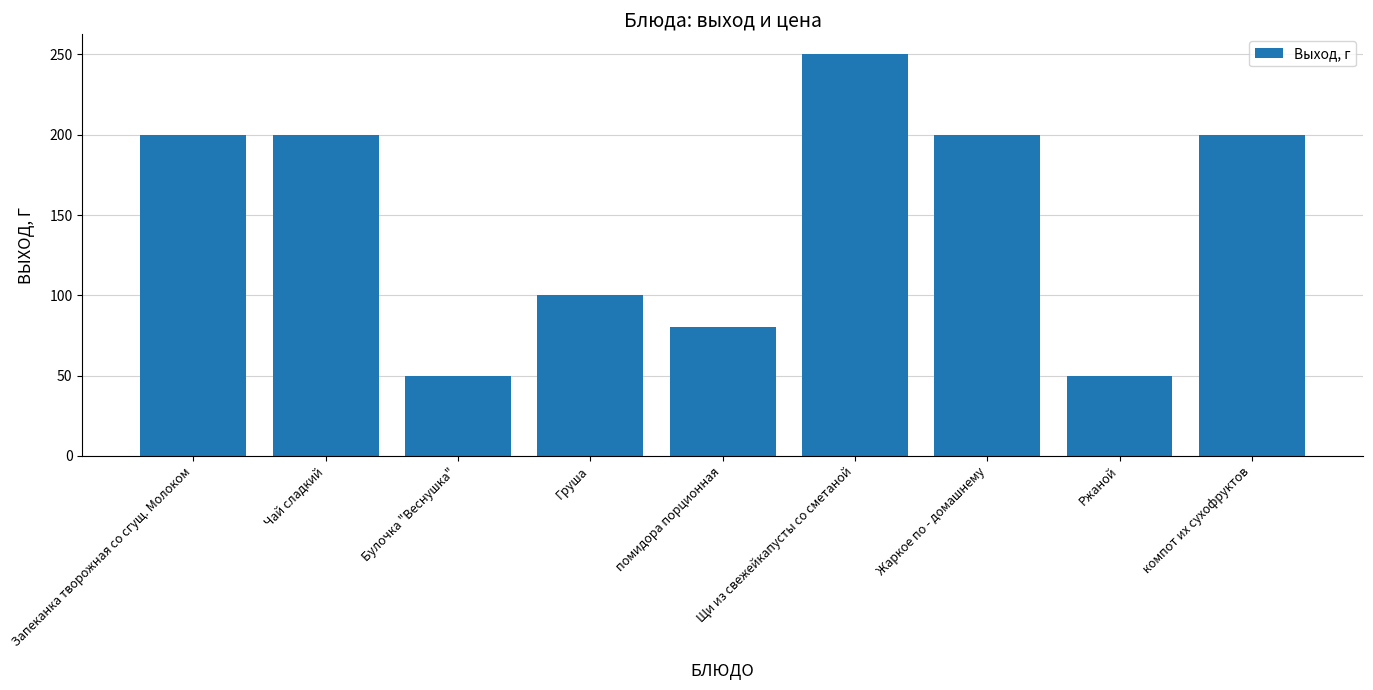

Is it true that the value at компот их сухофруктов is 319?

False